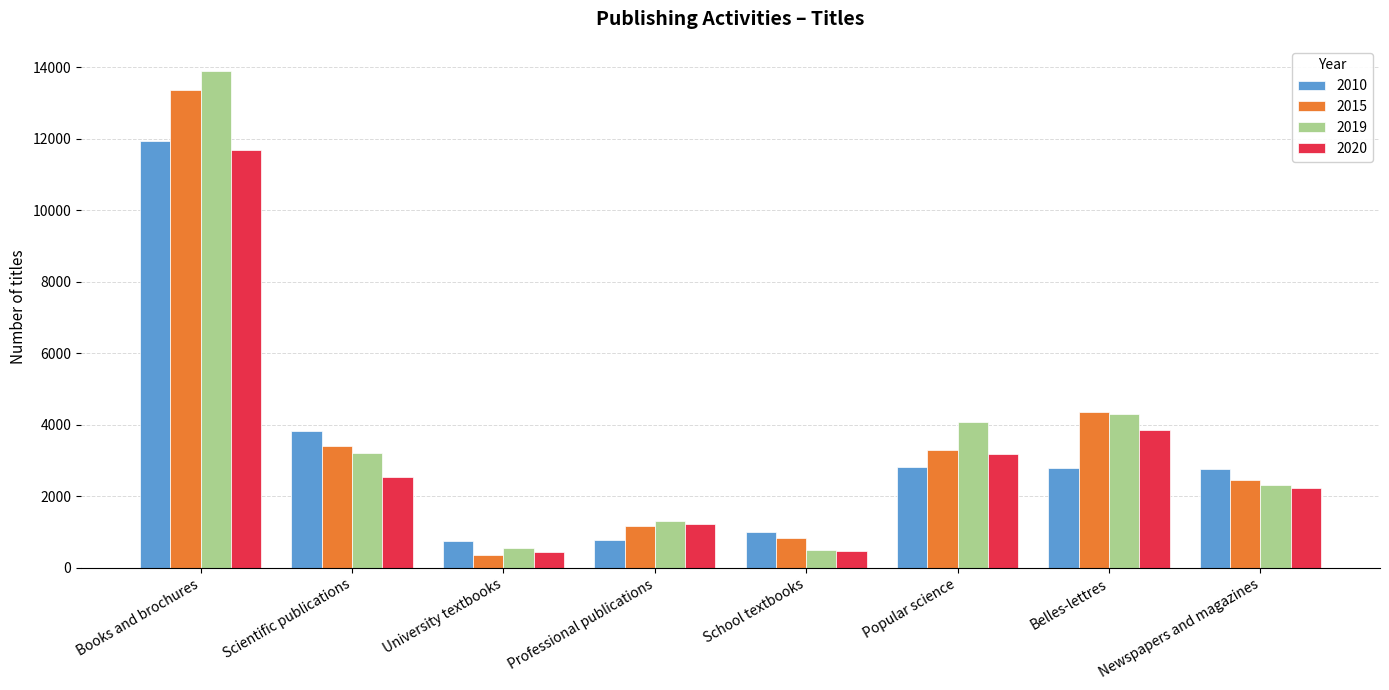

What is the value of the 2010 bar at the 7th from the left?

2780